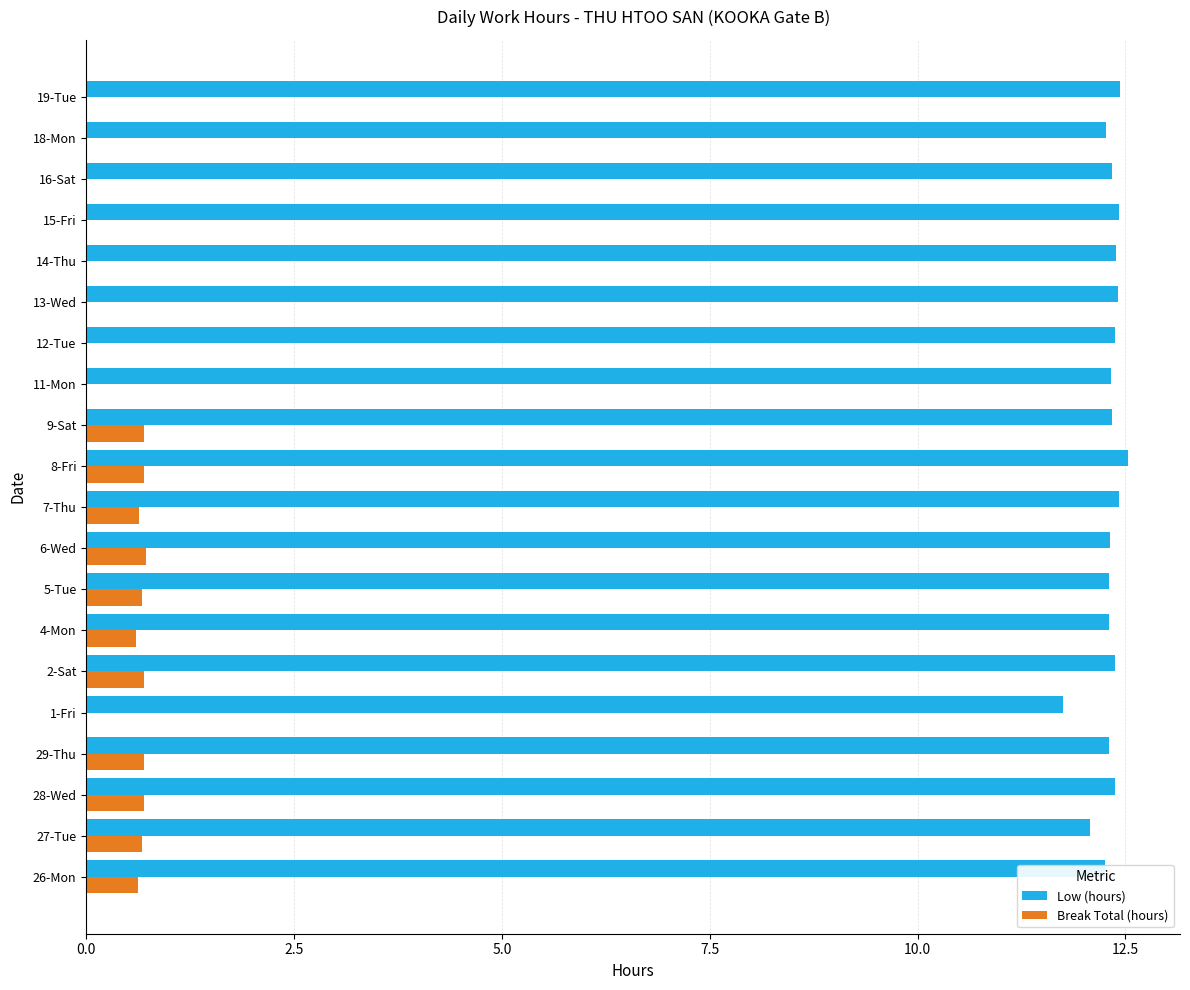

What is the total value across all series at 18-Mon?

12.3